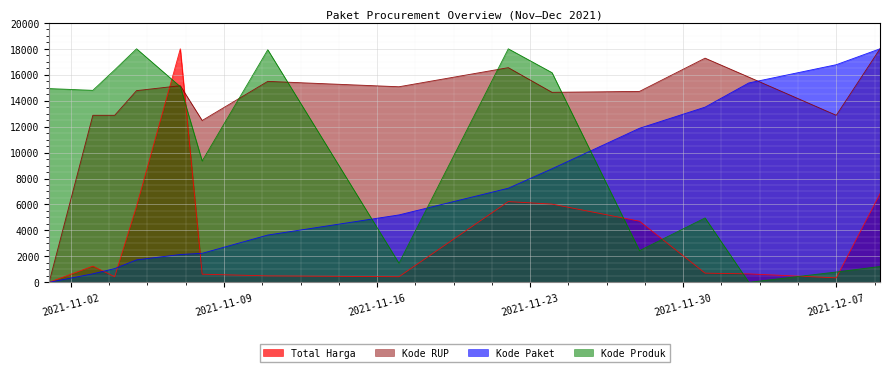

True or false: Kode RUP and Kode Paket intersect in this chart.

True